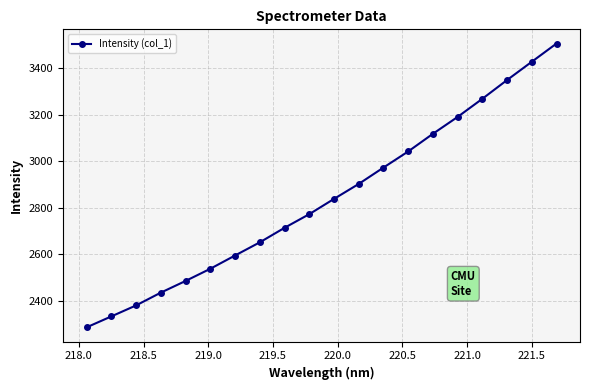

Reading right to left, extract all data points from this chart.

3505.6	3427.2	3348.6	3268.0	3190.1	3117.5	3041.6	2972.2	2901.9	2837.6	2771.9	2713.2	2650.8	2594.2	2537.1	2484.7	2434.5	2379.6	2332.3	2285.2